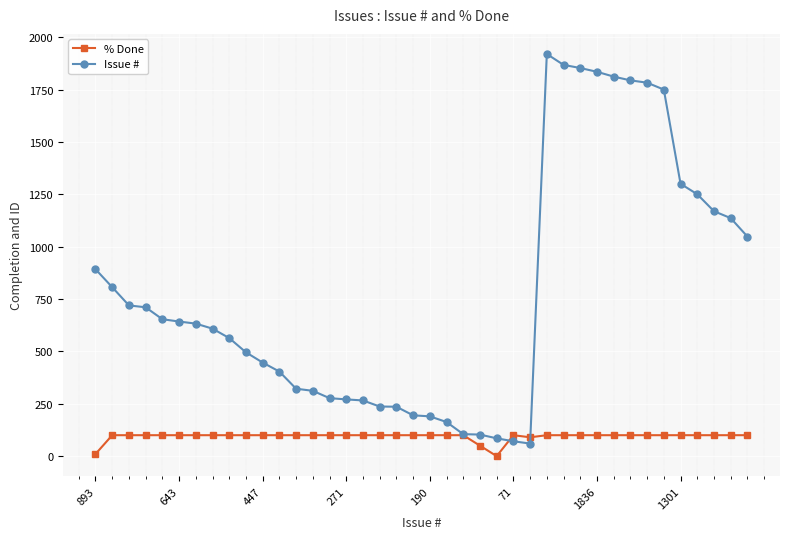

Which series has the widest spread of values?

Issue #